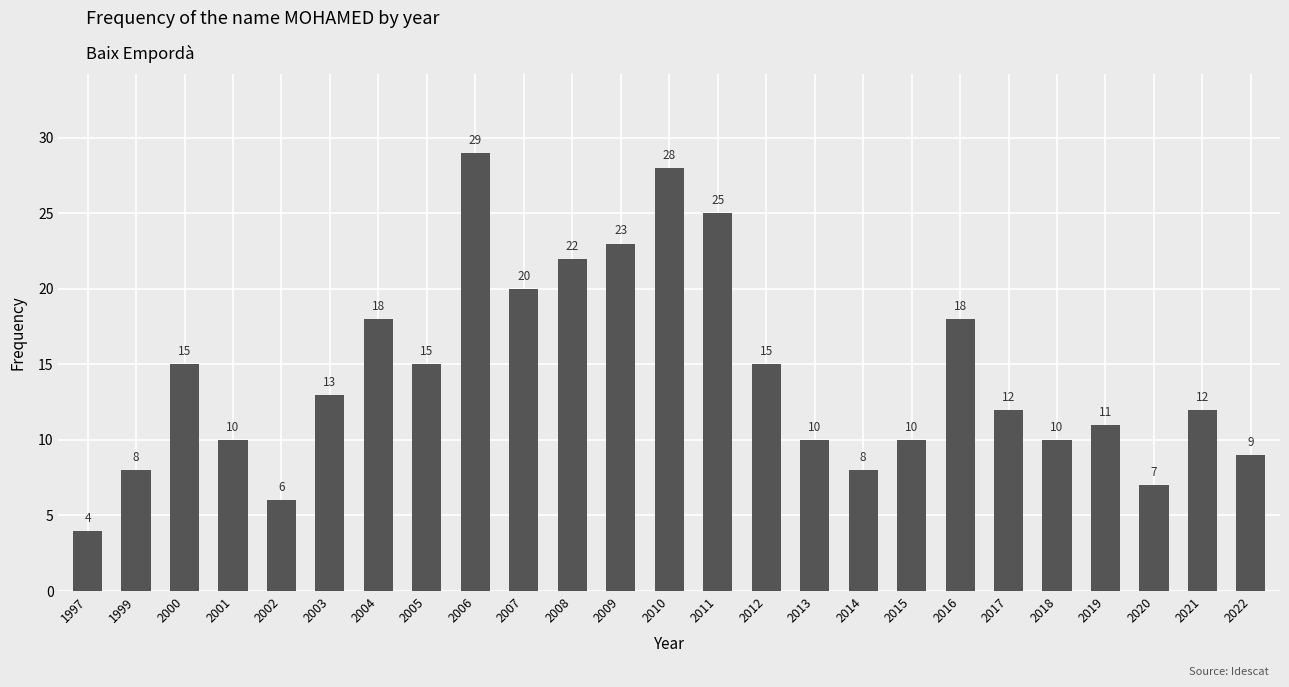

Which has a higher value, 2018 or 2019?

2019